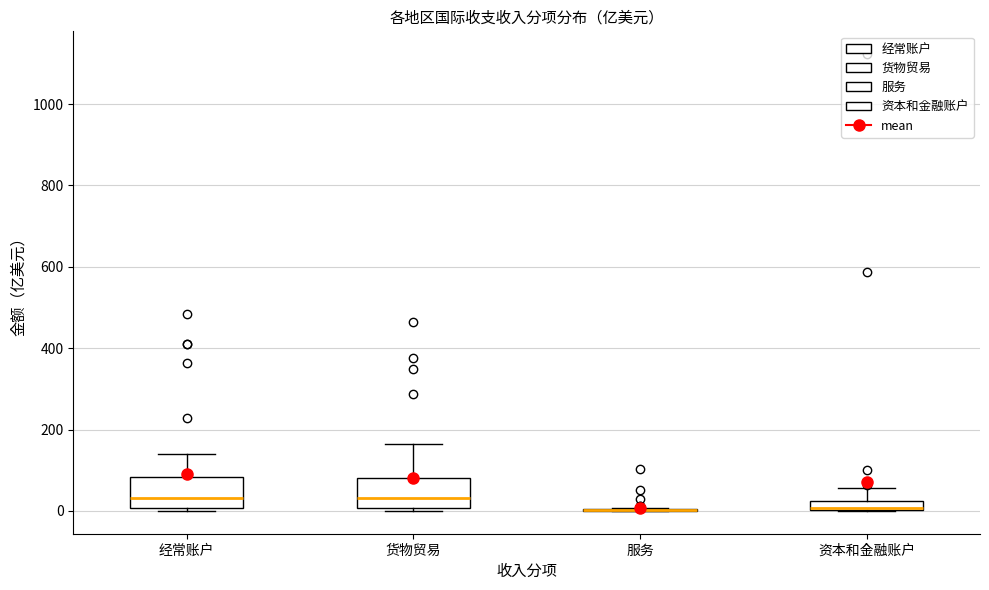

Where does the upper whisker of the box for 货物贸易 end on the y-axis? The values are not printed on the chart, so give them approximately, as read against the axis.

160